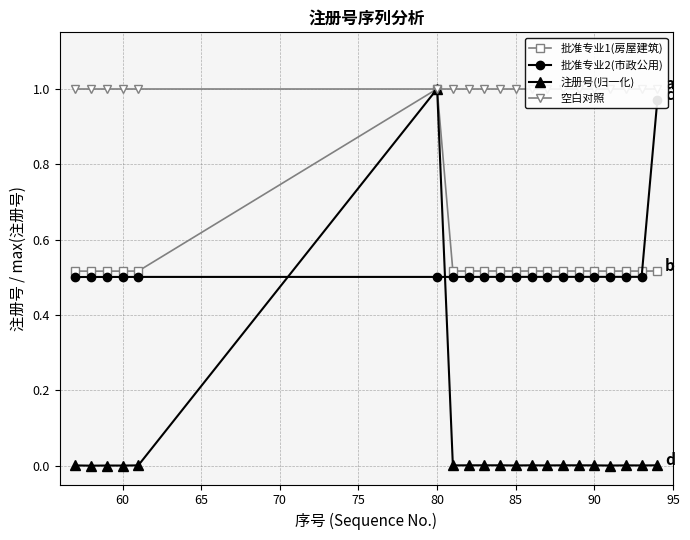

What is the highest value of the 批准专业1(房屋建筑) series?

1.0